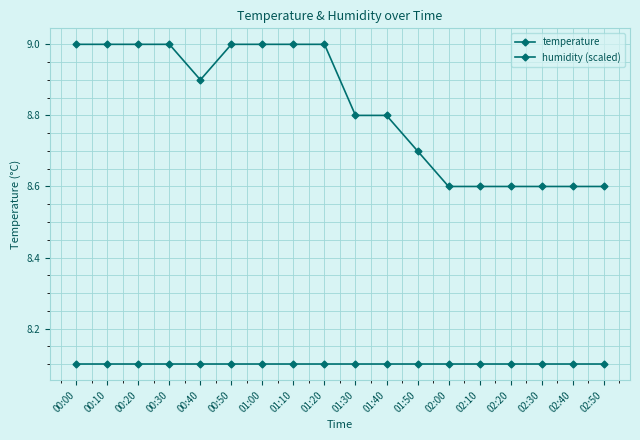

Between 02:20 and 02:50, which series saw the biggest shift?

temperature